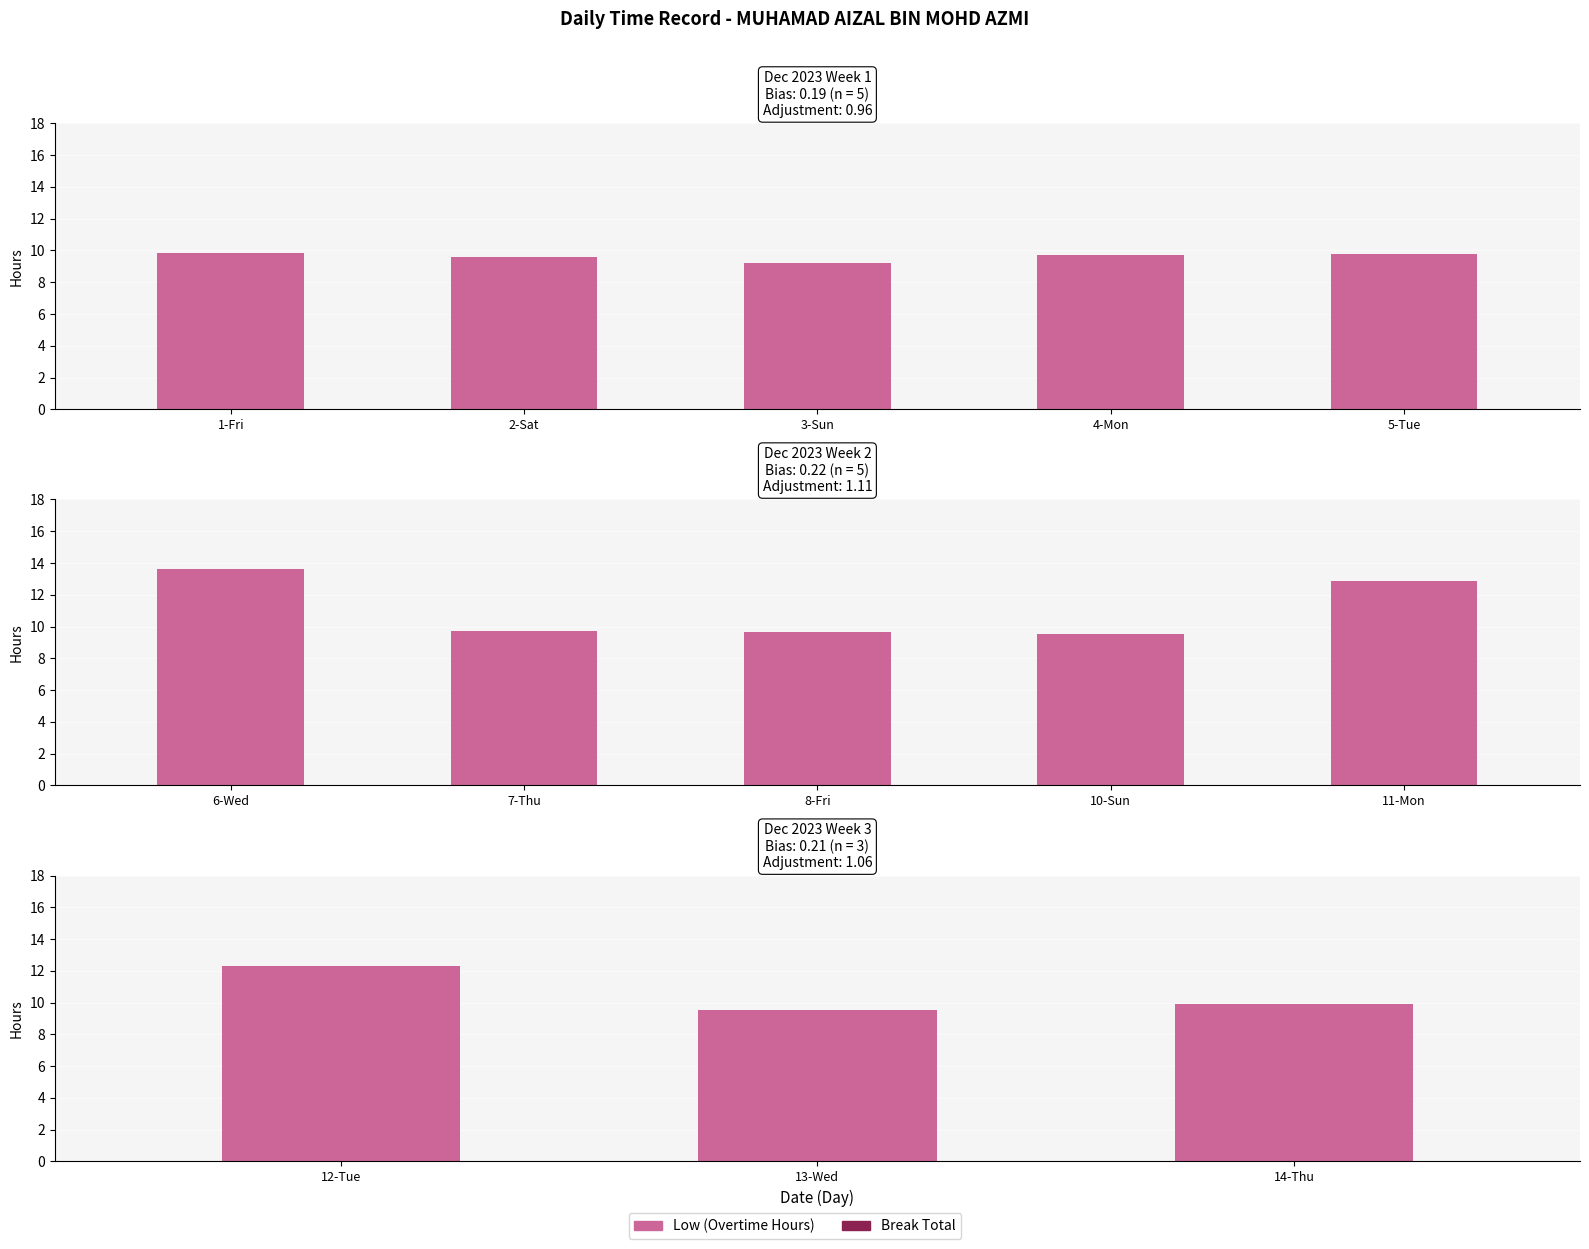

Are the bars grouped side by side (vs. stacked)?

Yes